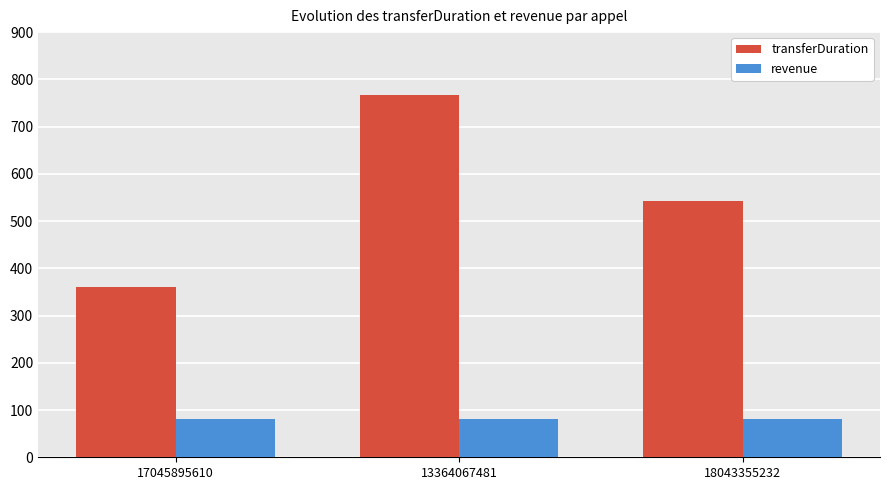

How many data points in transferDuration are less than 543?

1